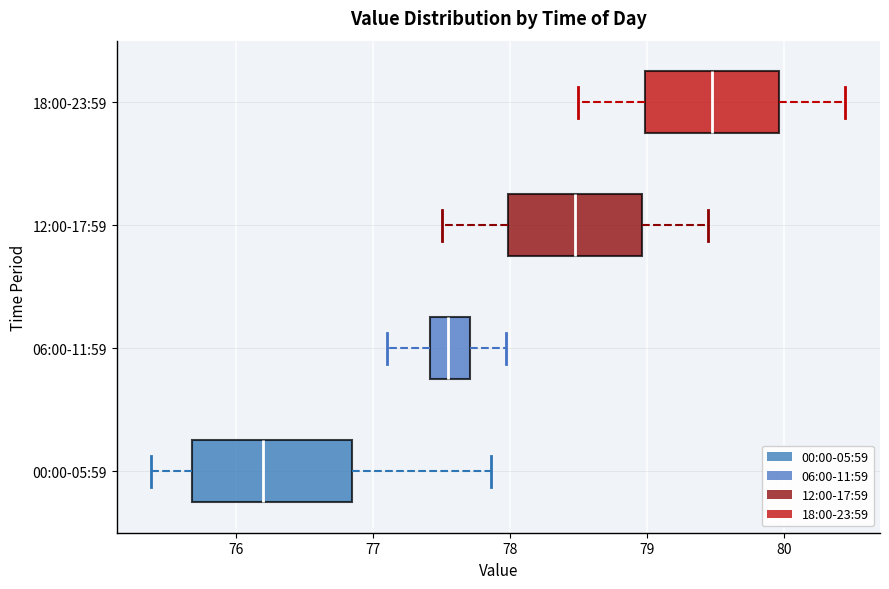

Which box's median line is the furthest to the left?

00:00-05:59